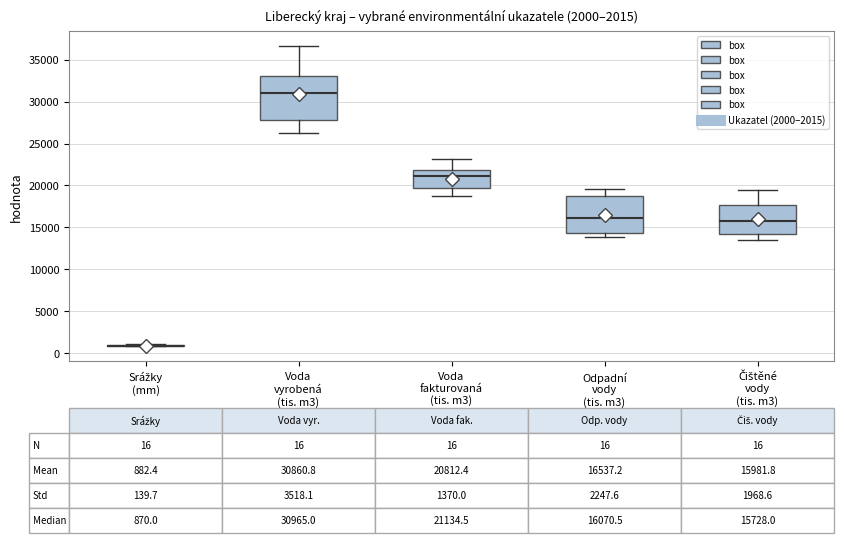

Which box is the tallest, from its lower edge to its upper edge?

Voda vyrobená (tis. m3)